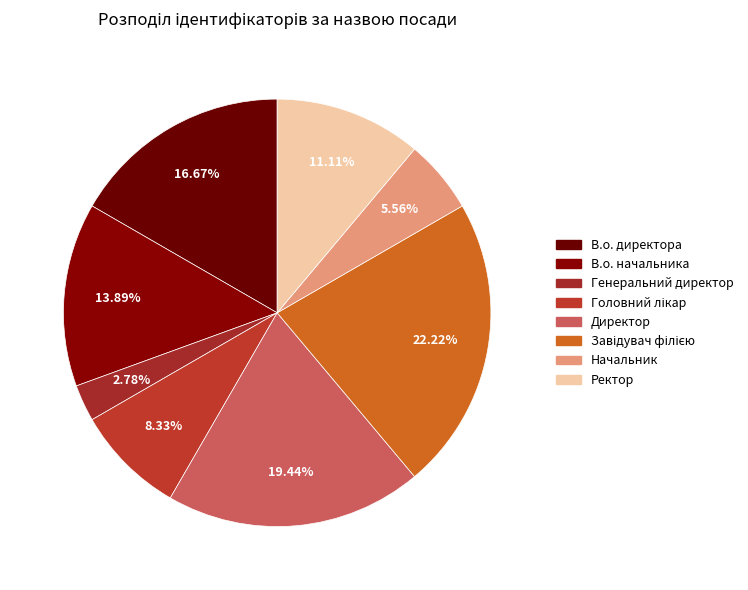

What is the smallest slice in the pie chart?

Генеральний директор